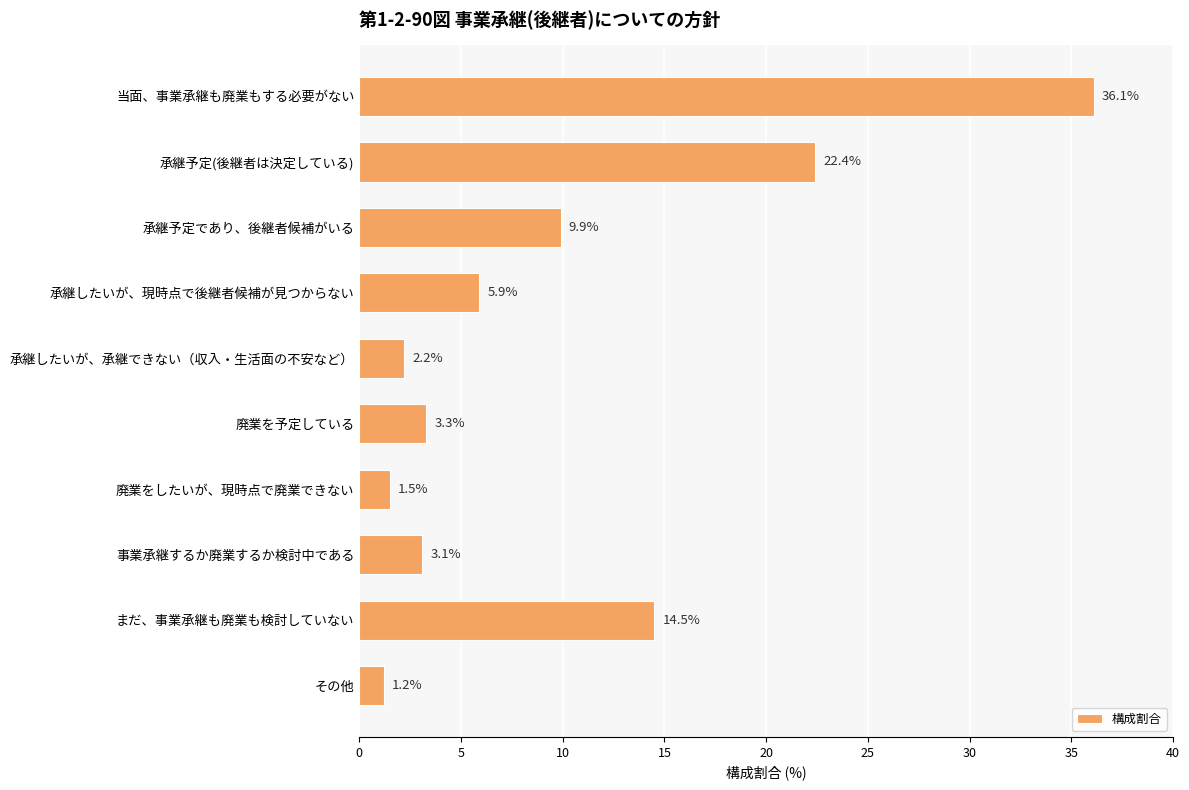

List the labels in order of value, smallest first.

その他, 廃業をしたいが、現時点で廃業できない, 承継したいが、承継できない（収入・生活面の不安など）, 事業承継するか廃業するか検討中である, 廃業を予定している, 承継したいが、現時点で後継者候補が見つからない, 承継予定であり、後継者候補がいる, まだ、事業承継も廃業も検討していない, 承継予定(後継者は決定している), 当面、事業承継も廃業もする必要がない